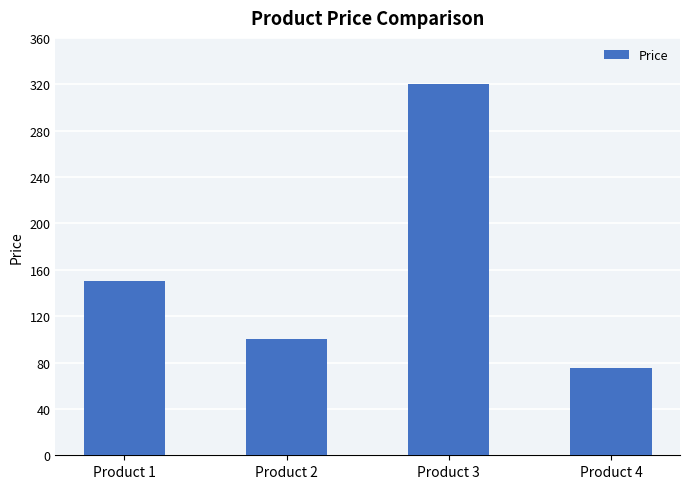

Between Product 1 and Product 2, which is larger?

Product 1